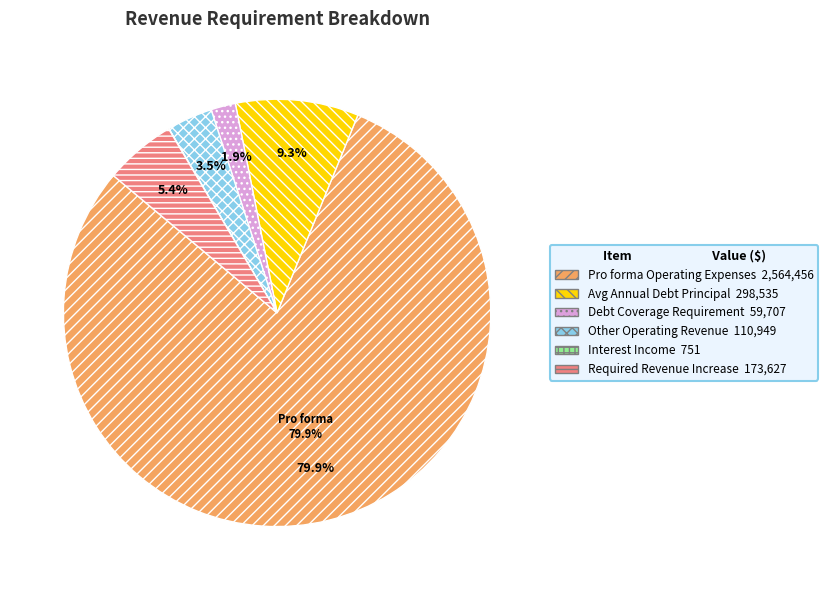

To the nearest percent, what portion does Avg Annual Debt Principal represent?

9%